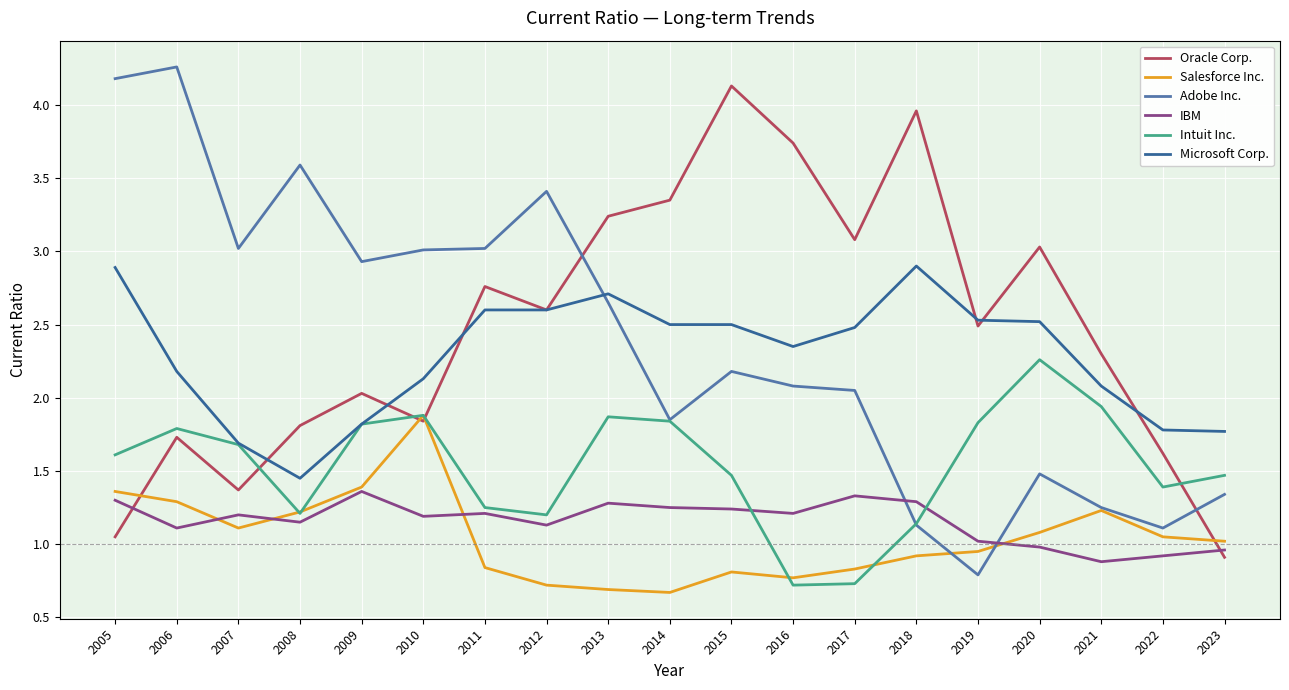

Is this an area chart (filled region under the line)?

No